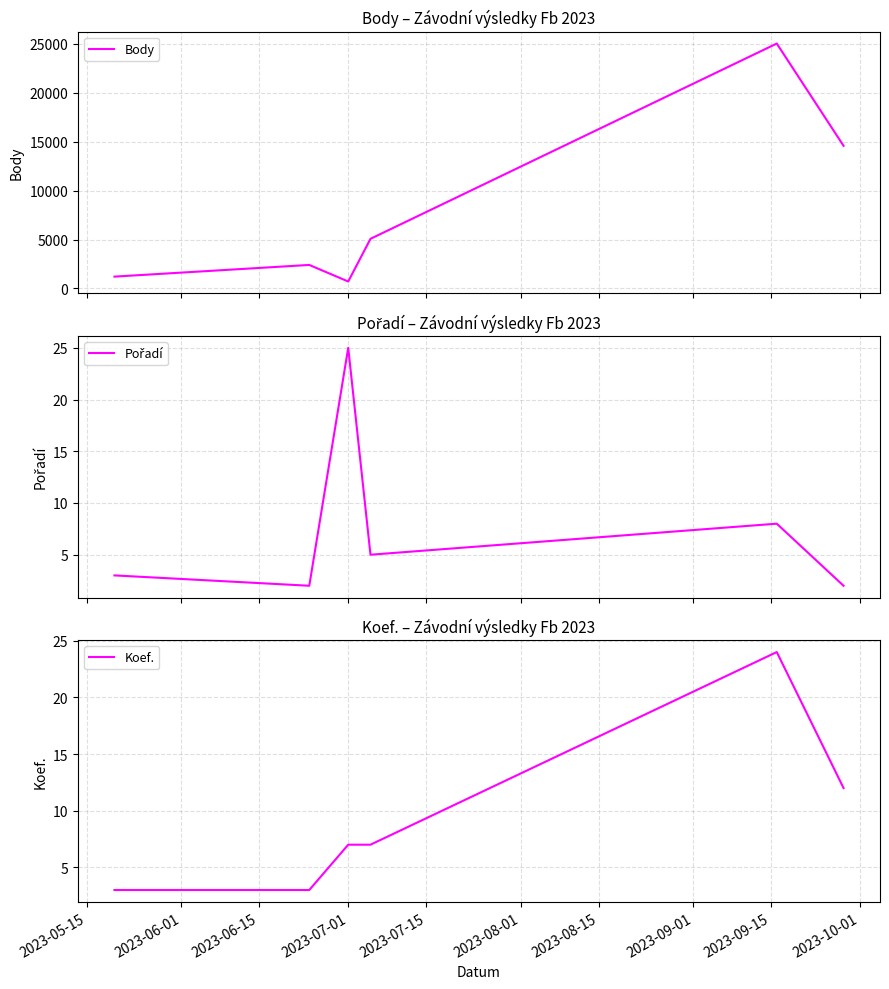

At how many categories does at least one series exceed 4332?

3